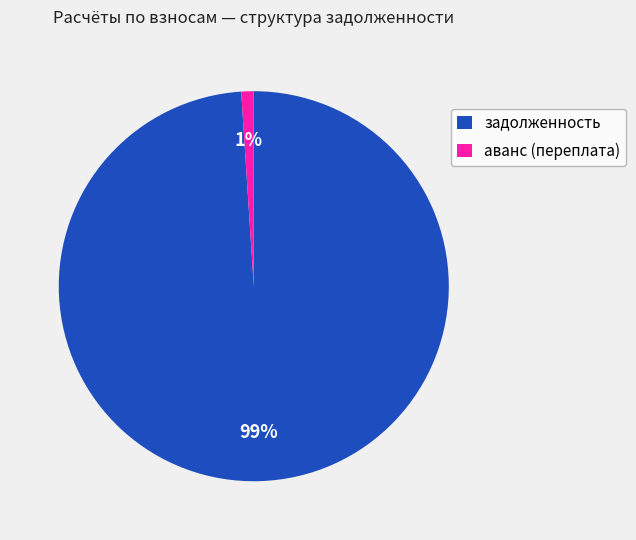

True or false: аванс (переплата) accounts for 11% of the total.

False